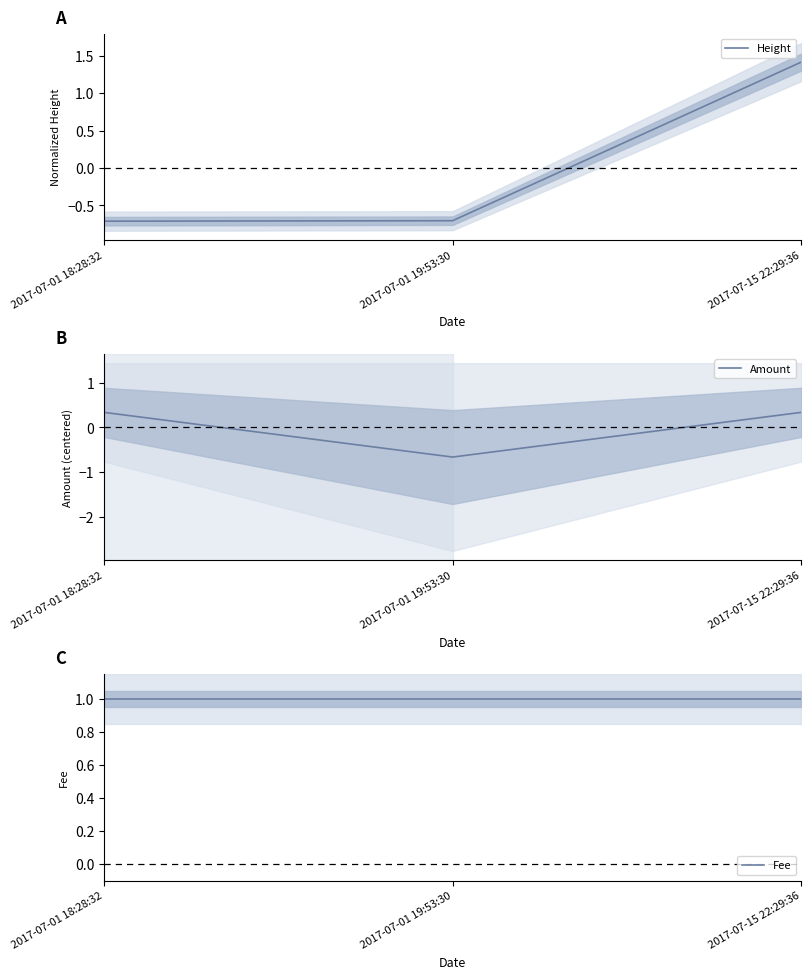

What is the sum of the Fee values at 2017-07-01 19:53:30 and 2017-07-15 22:29:36?

2.0